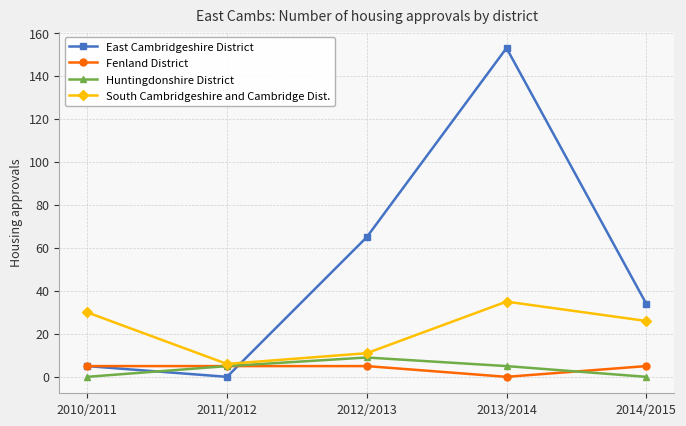

Rank the series at 2012/2013 from highest to lowest value.

East Cambridgeshire District, South Cambridgeshire and Cambridge Dist., Huntingdonshire District, Fenland District